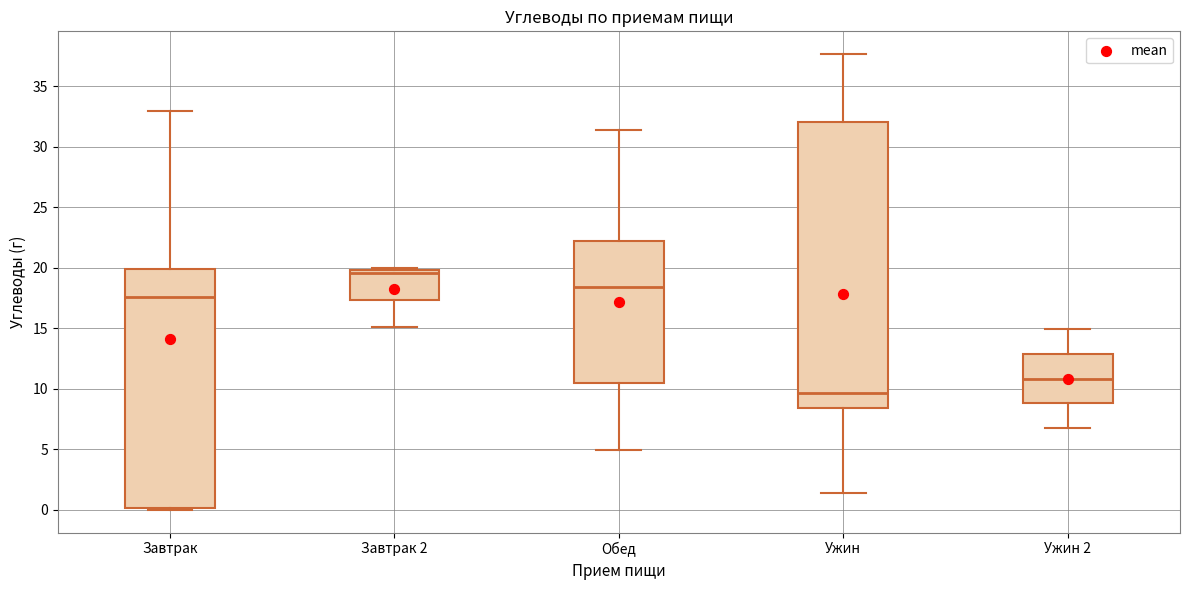

Where does the median line of the box for Ужин sit on the y-axis? The values are not printed on the chart, so give them approximately, as read against the axis.

9.5